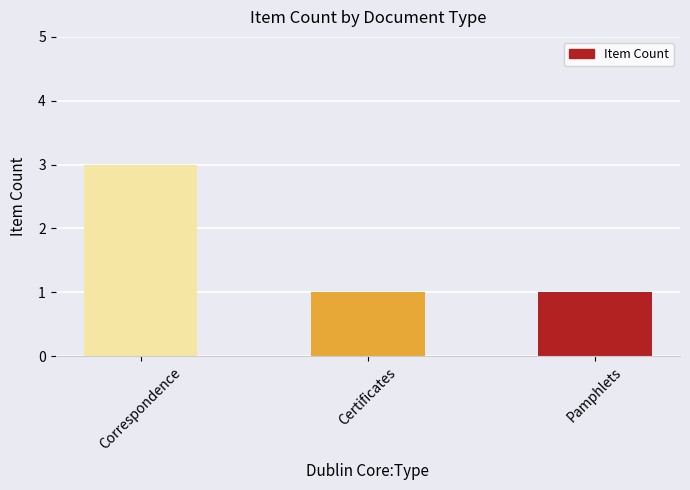

How many values are between 1 and 3?

3